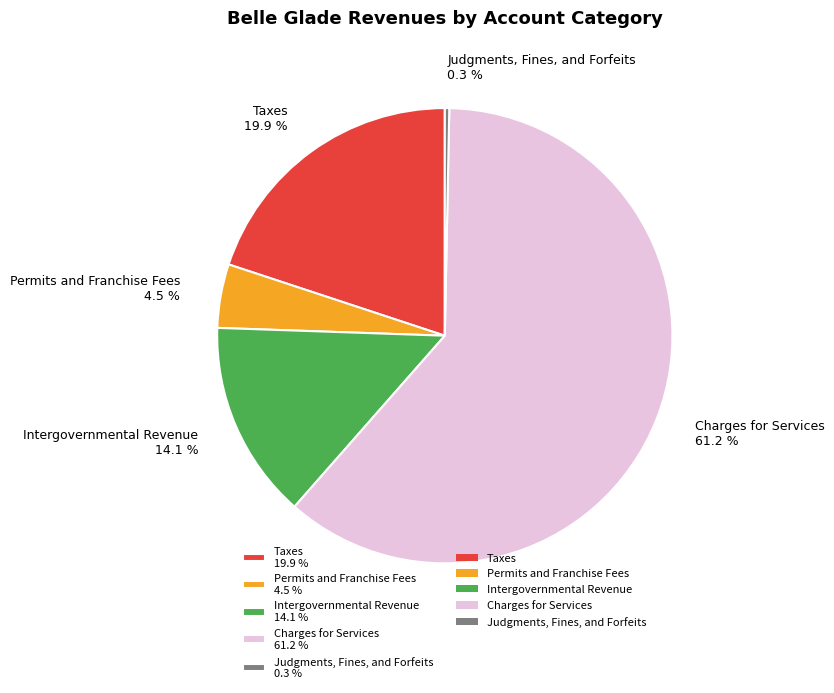

How much of the chart is everything except Judgments, Fines, and Forfeits?

99.7%